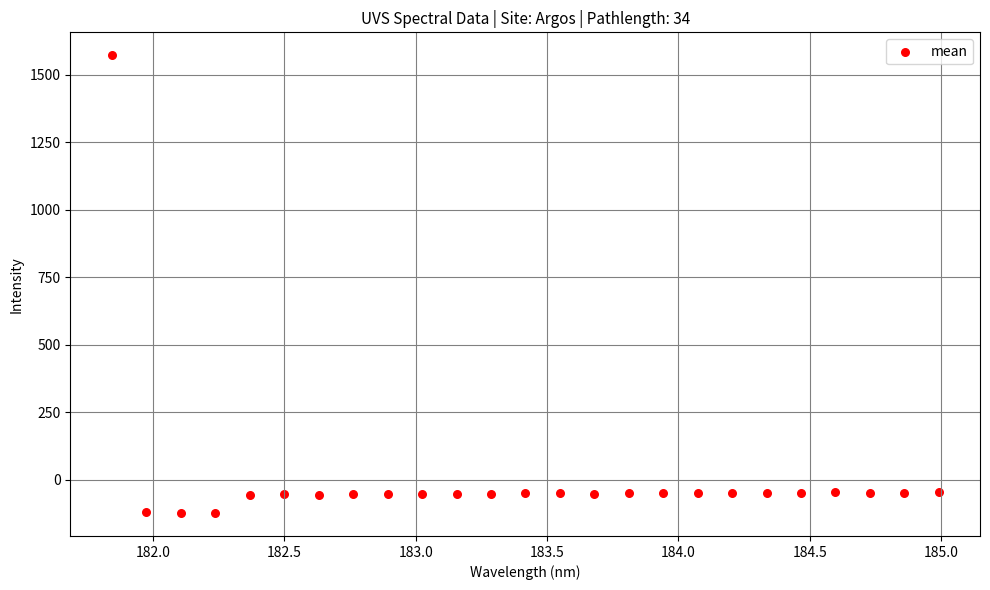

What is the range of X values (max minus min)?

3.1